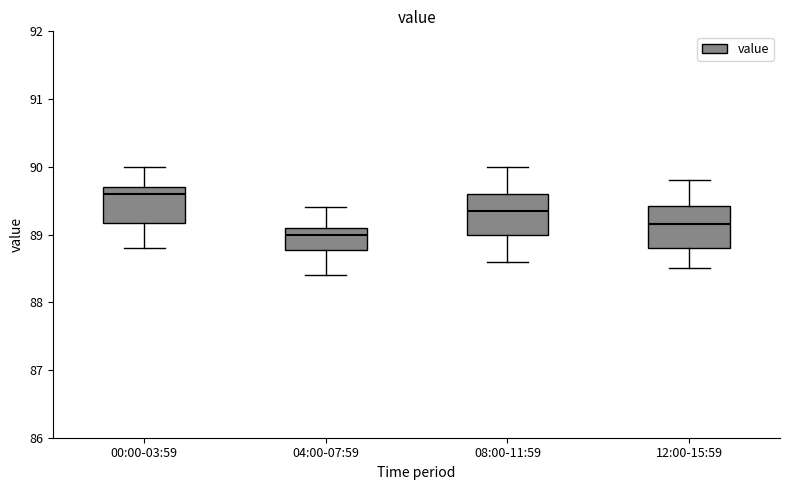

Which box has the highest median line?

00:00-03:59